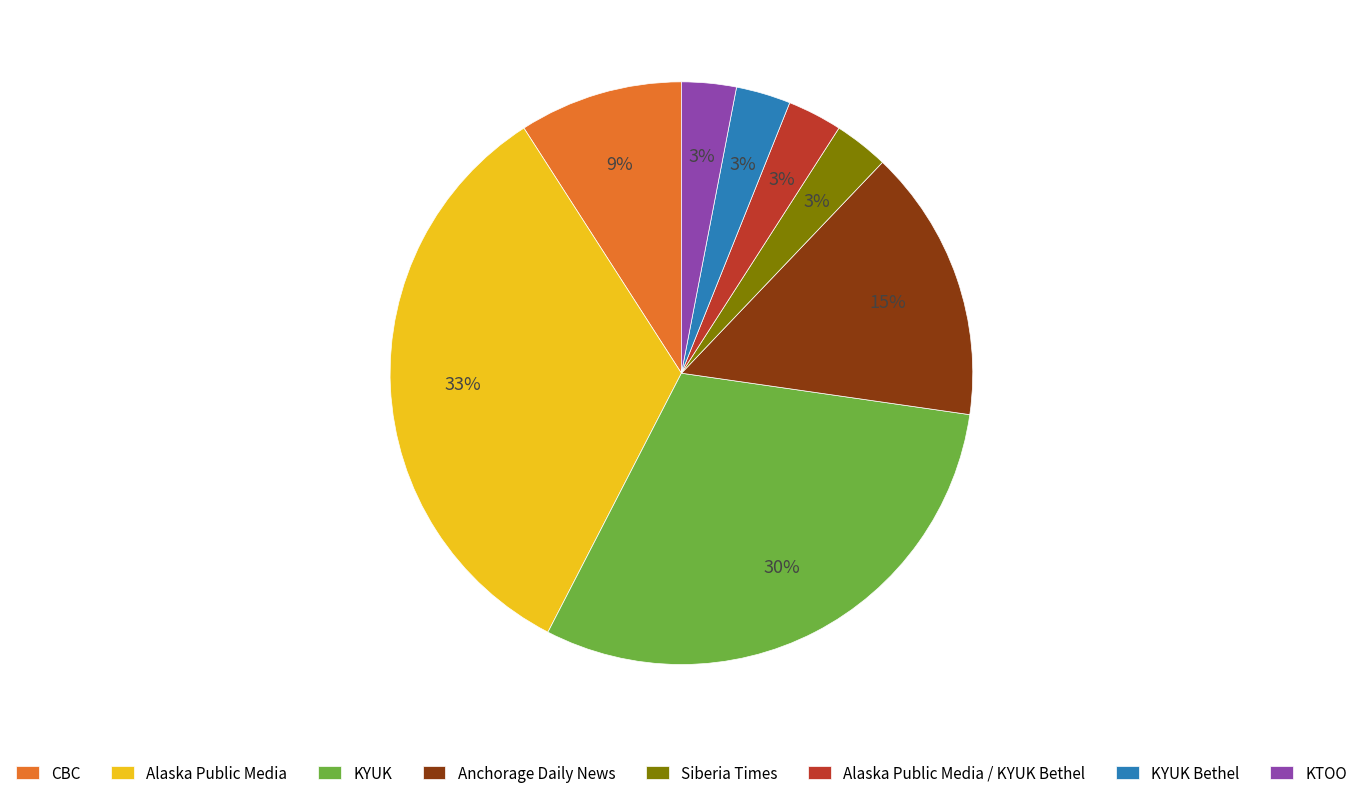

What is the ratio of the value at KYUK Bethel to the value at Alaska Public Media / KYUK Bethel?

1.0